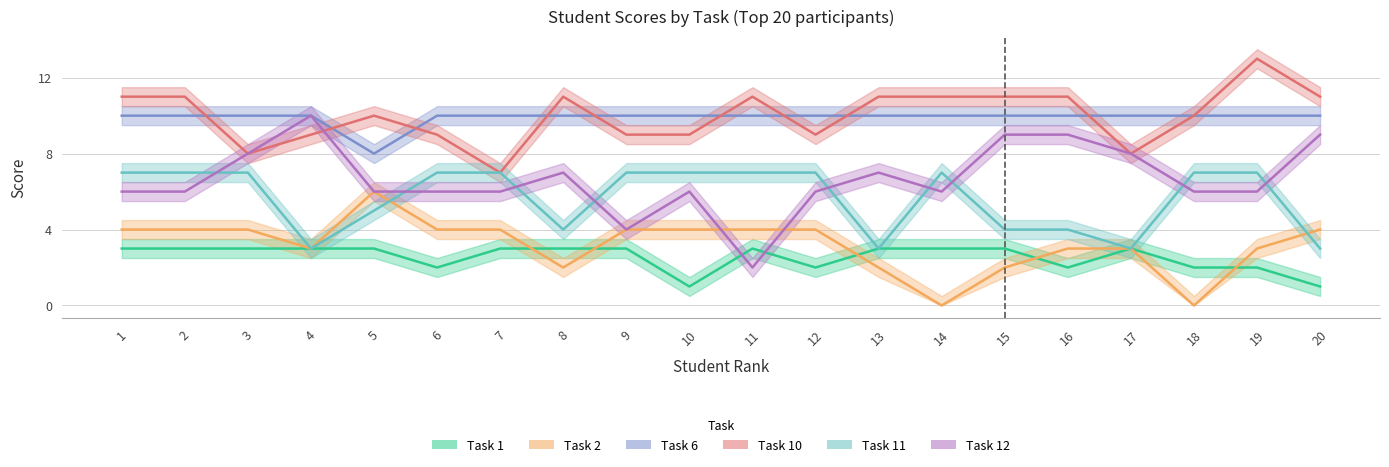

Reading left to right, what are all the values shown in this chart?

Task 1: 3	3	3	3	3	2	3	3	3	1	3	2	3	3	3	2	3	2	2	1
Task 2: 4	4	4	3	6	4	4	2	4	4	4	4	2	0	2	3	3	0	3	4
Task 6: 10	10	10	10	8	10	10	10	10	10	10	10	10	10	10	10	10	10	10	10
Task 10: 11	11	8	9	10	9	7	11	9	9	11	9	11	11	11	11	8	10	13	11
Task 11: 7	7	7	3	5	7	7	4	7	7	7	7	3	7	4	4	3	7	7	3
Task 12: 6	6	8	10	6	6	6	7	4	6	2	6	7	6	9	9	8	6	6	9